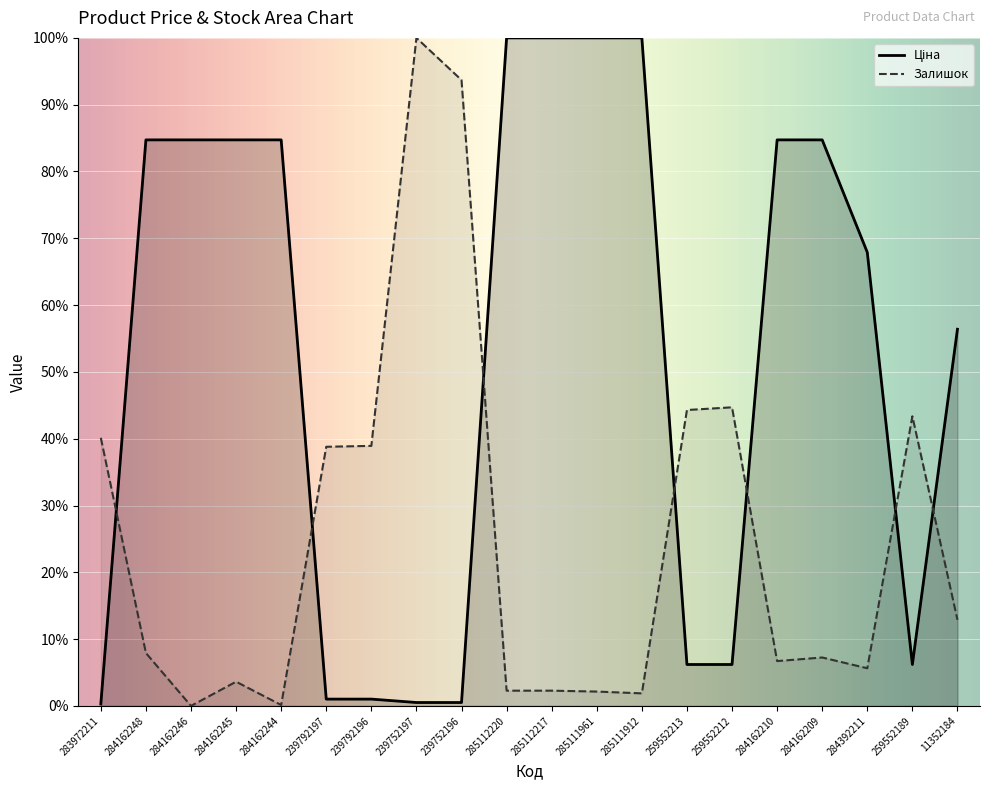

Reading right to left, transcribe all the data shown in this chart.

Ціна: 11352184=56.4	259552189=6.2	284392211=67.9	284162209=84.7	284162210=84.7	259552212=6.2	259552213=6.2	285111912=100.0	285111961=100.0	285112217=100.0	285112220=100.0	239752196=0.5	239752197=0.5	239792196=1.0	239792197=1.0	284162244=84.7	284162245=84.7	284162246=84.7	284162248=84.7	283972211=0.3
Залишок: 11352184=12.9	259552189=43.4	284392211=5.6	284162209=7.2	284162210=6.7	259552212=44.7	259552213=44.3	285111912=1.9	285111961=2.1	285112217=2.3	285112220=2.3	239752196=93.7	239752197=100.0	239792196=38.9	239792197=38.8	284162244=0.1	284162245=3.6	284162246=0.0	284162248=7.9	283972211=40.1